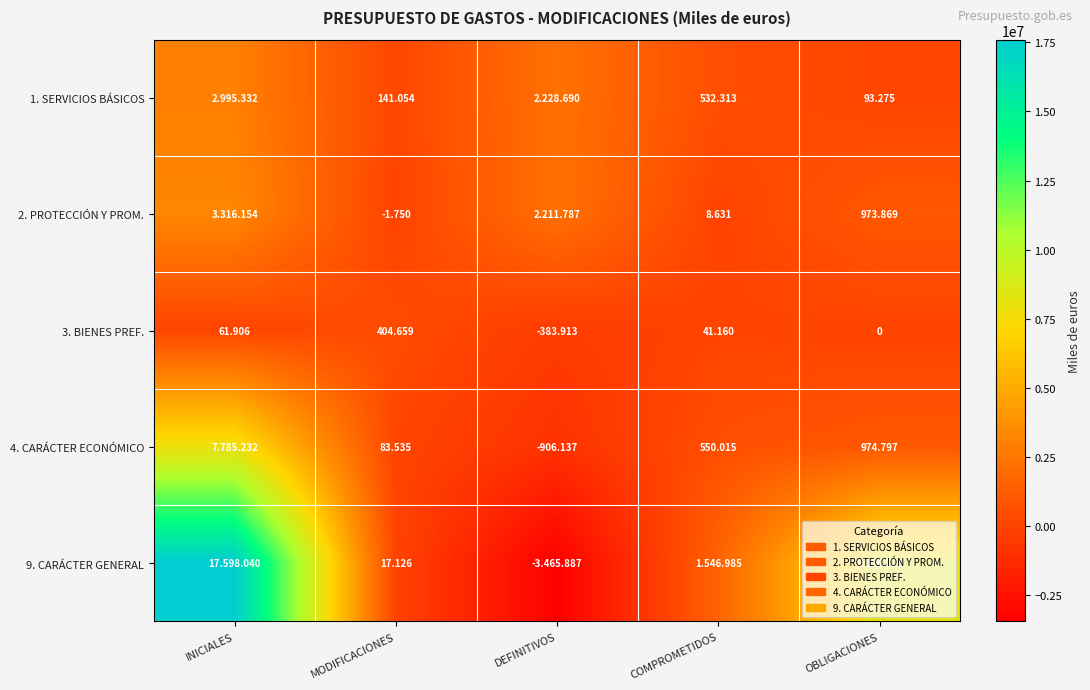

The 3. BIENES PREF. series shows 27578 at INICIALES. True or false?

False